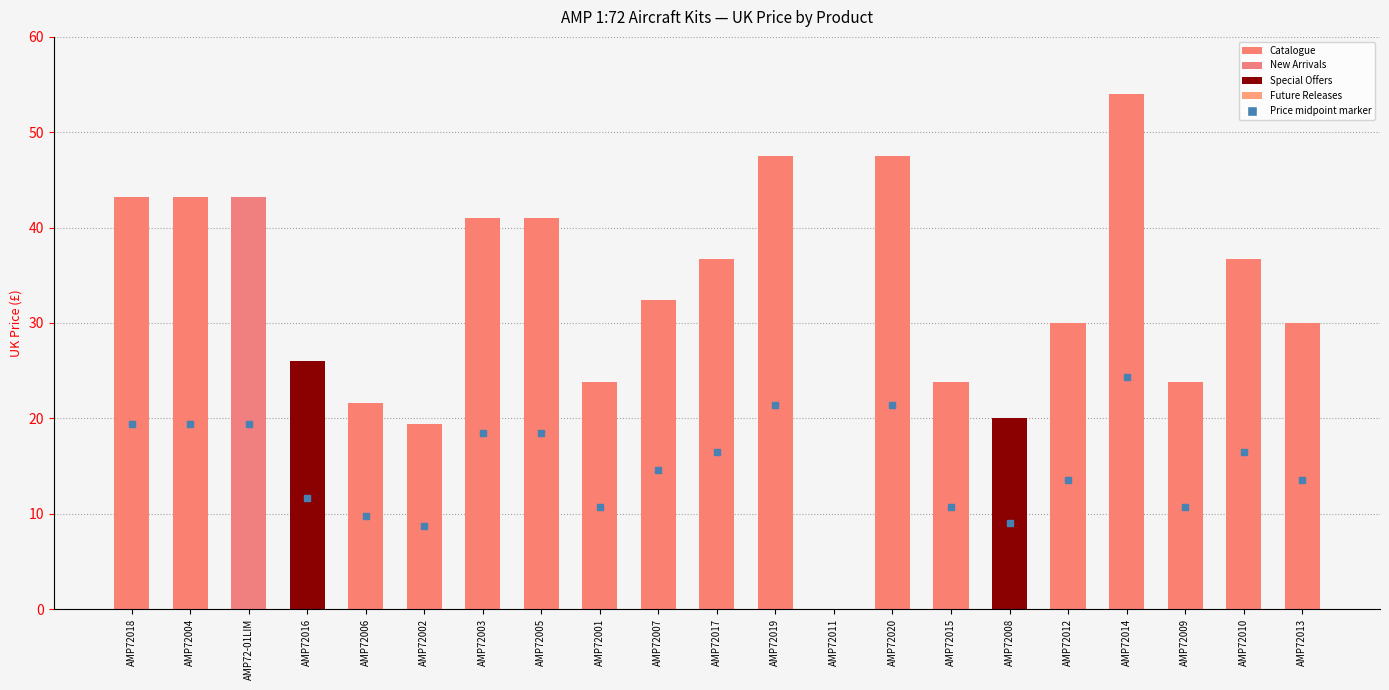

What is the difference between the values at AMP72015 and AMP72011?

23.8